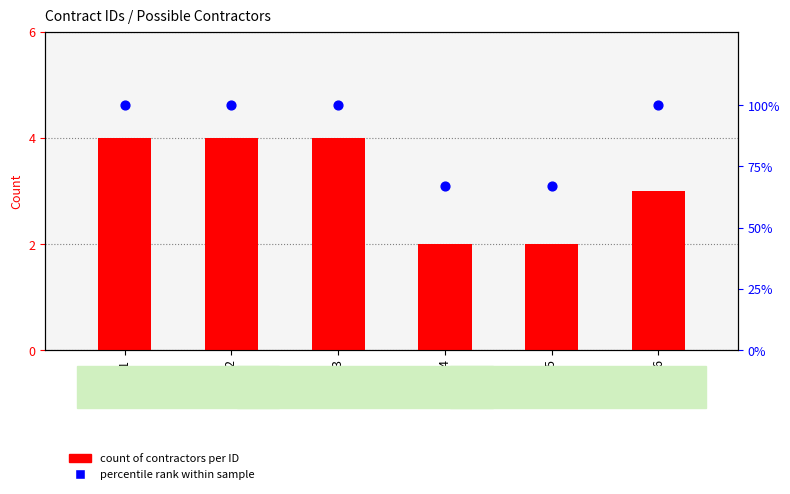

At which category is the sum across all series the highest?

1